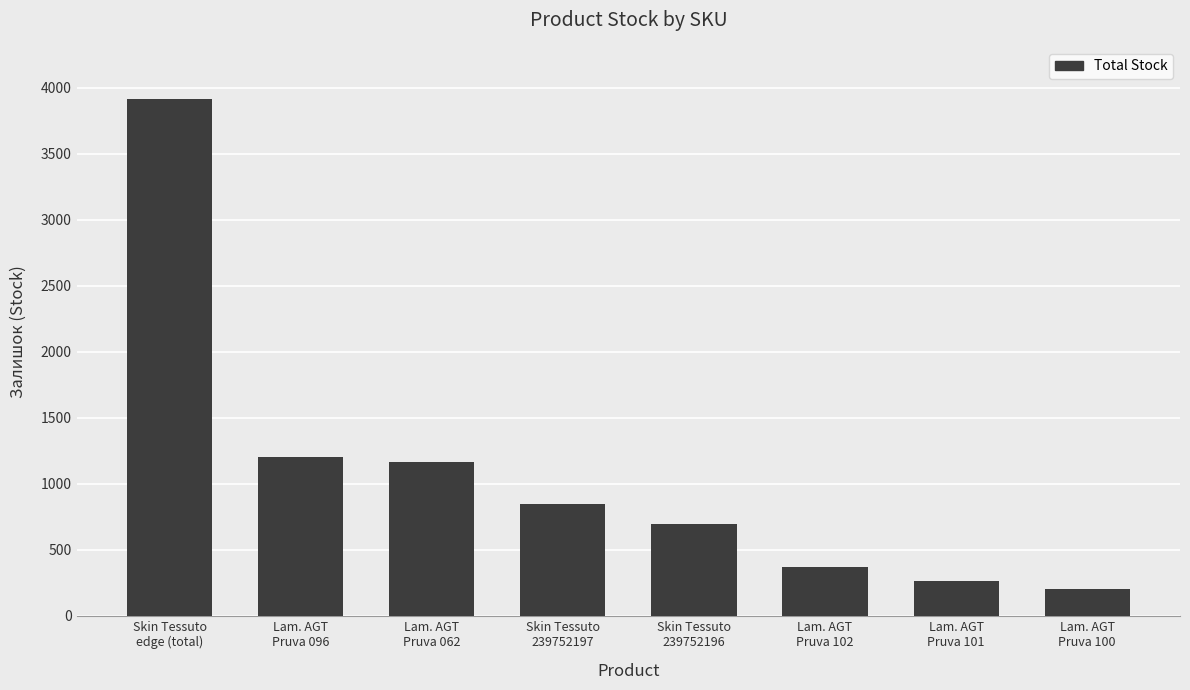

True or false: the data shows 1203 at Lam. AGT
Pruva 096.

True